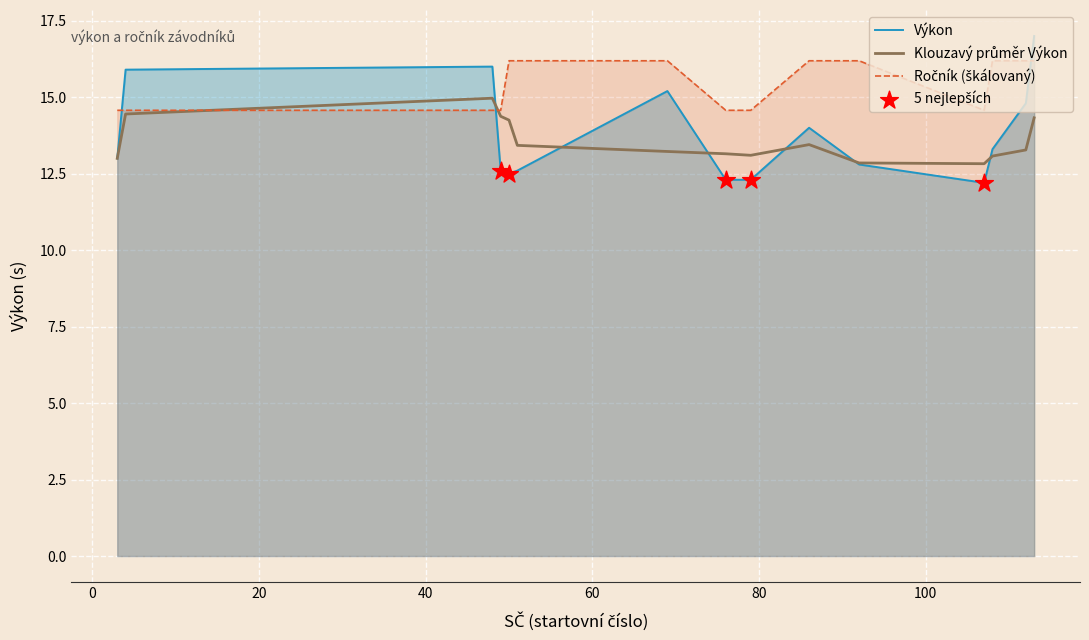

At how many categories does at least one series exceed 15?

10